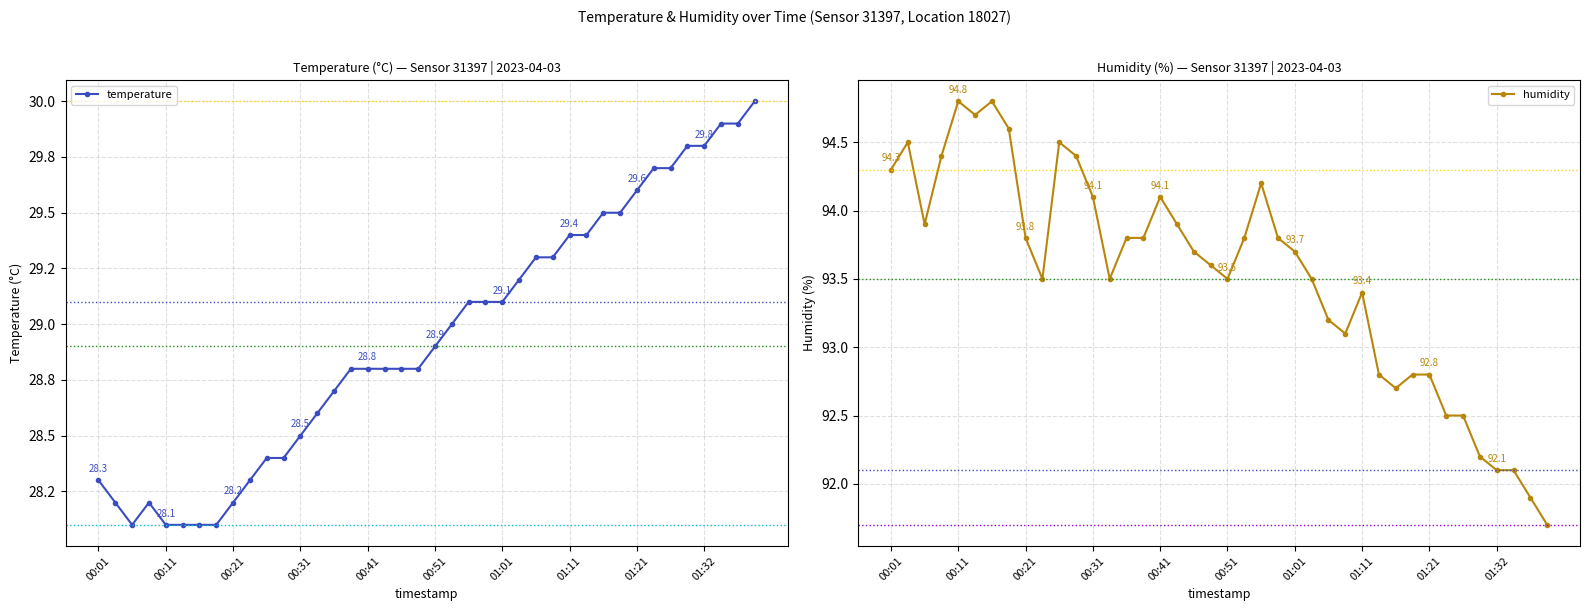

What are all the series names shown in the legend?

temperature, humidity